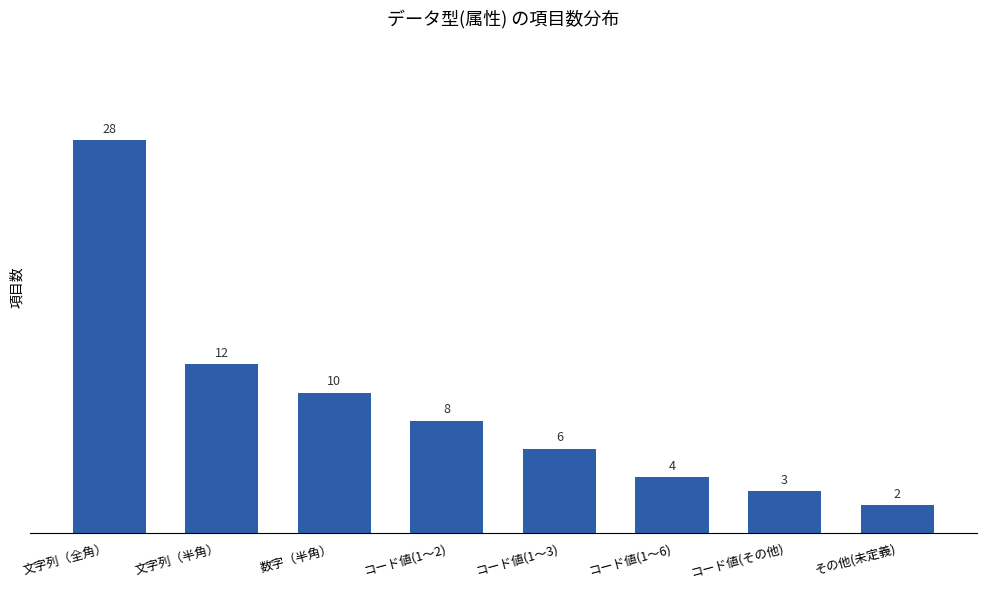

What value does the data have at 文字列（全角）?

28